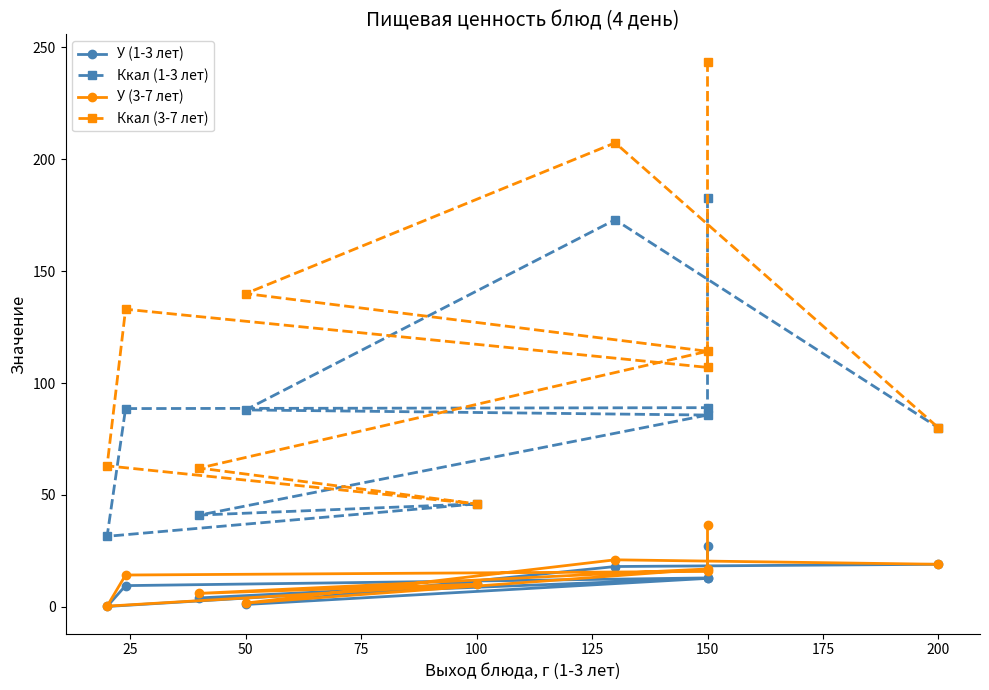

True or false: У (1-3 лет) and Ккал (3-7 лет) intersect in this chart.

False